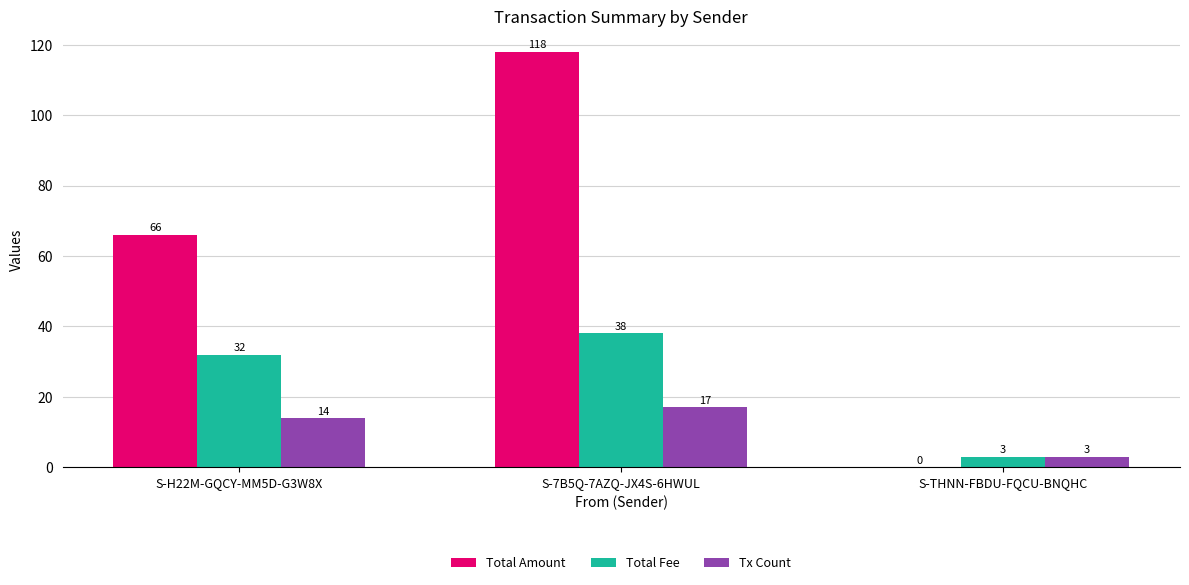

Which series has the largest total across all categories?

Total Amount